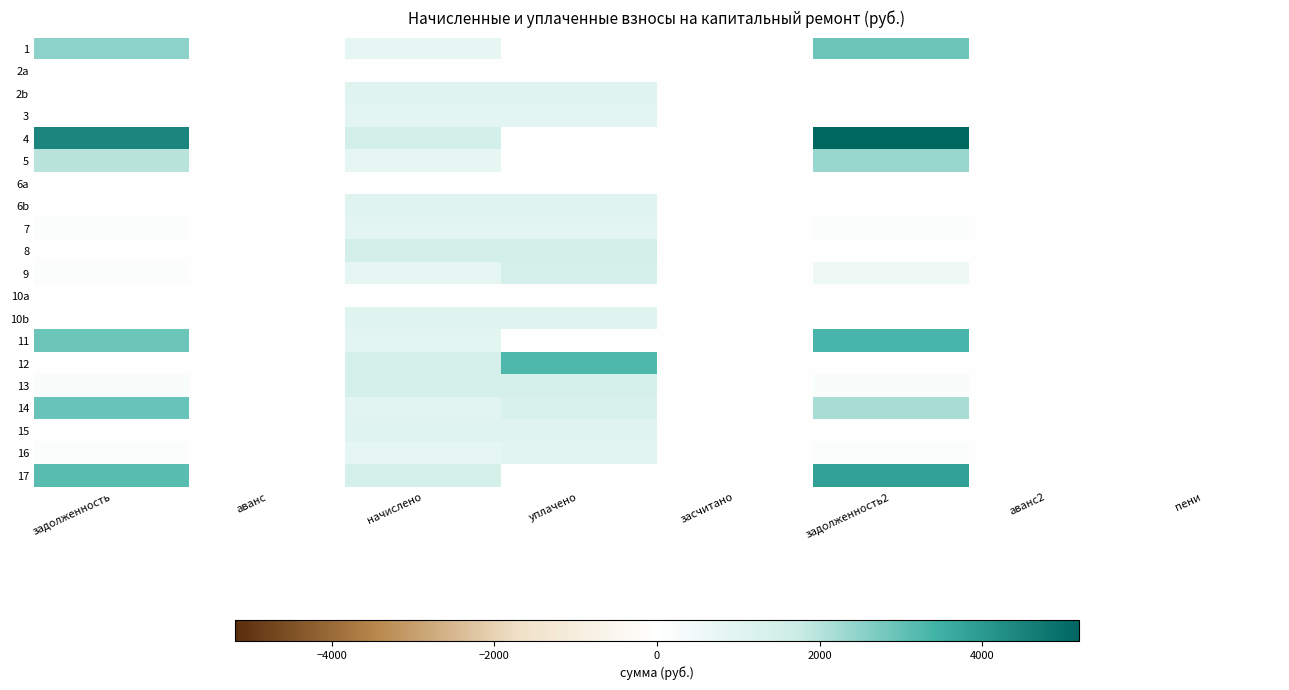

How many data points does each series have?

8